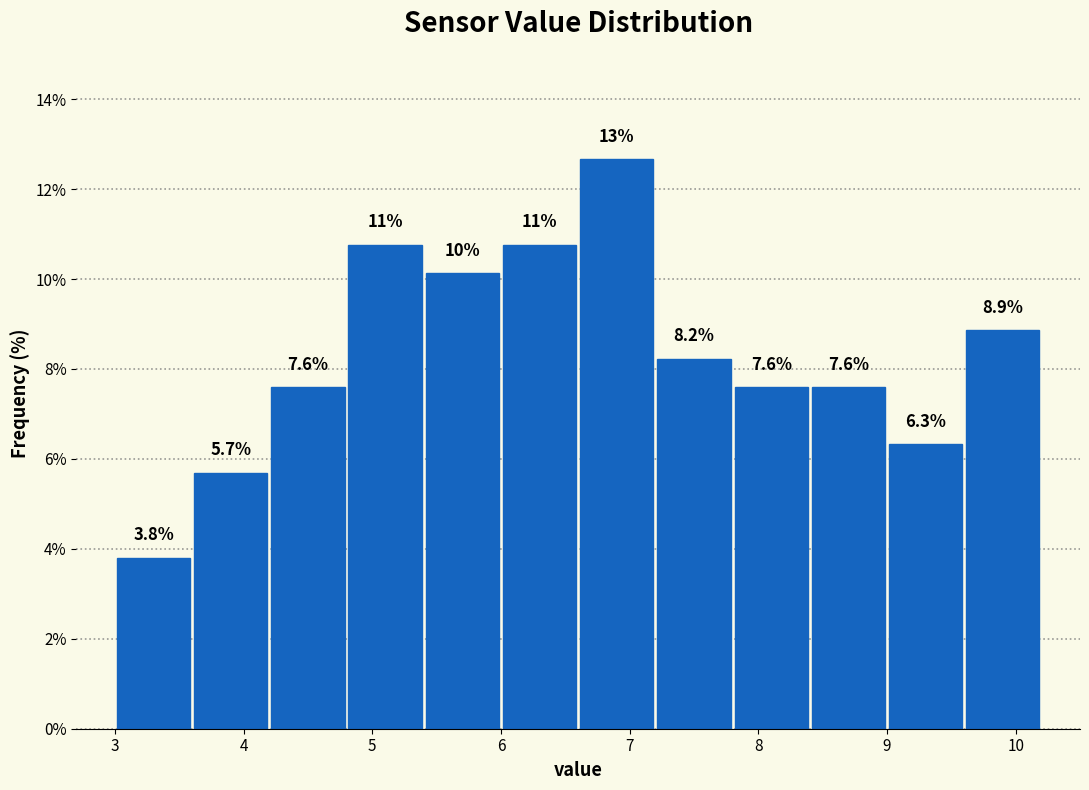

Over which range of the x-axis is the bar tallest?

6.6 to 7.2